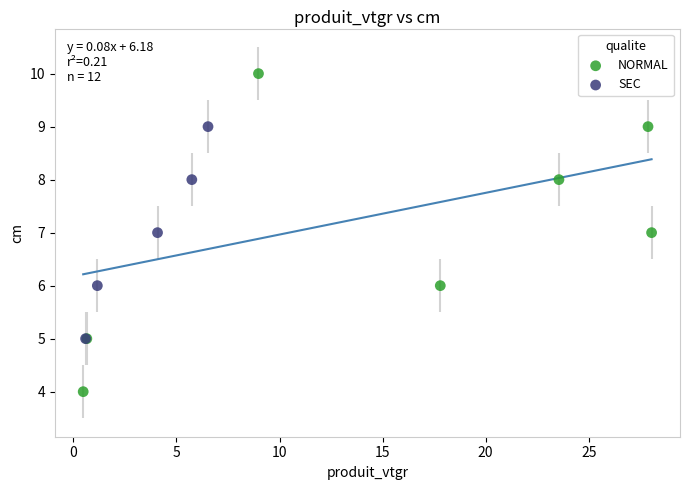

Which series has the widest spread of Y values?

NORMAL